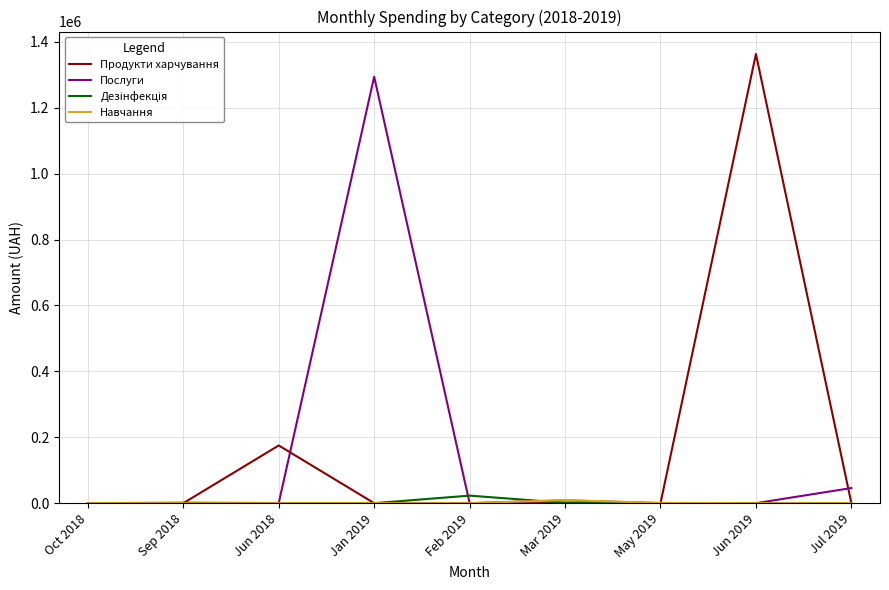

The value of Продукти харчування at Oct 2018 is 0.0. True or false?

True